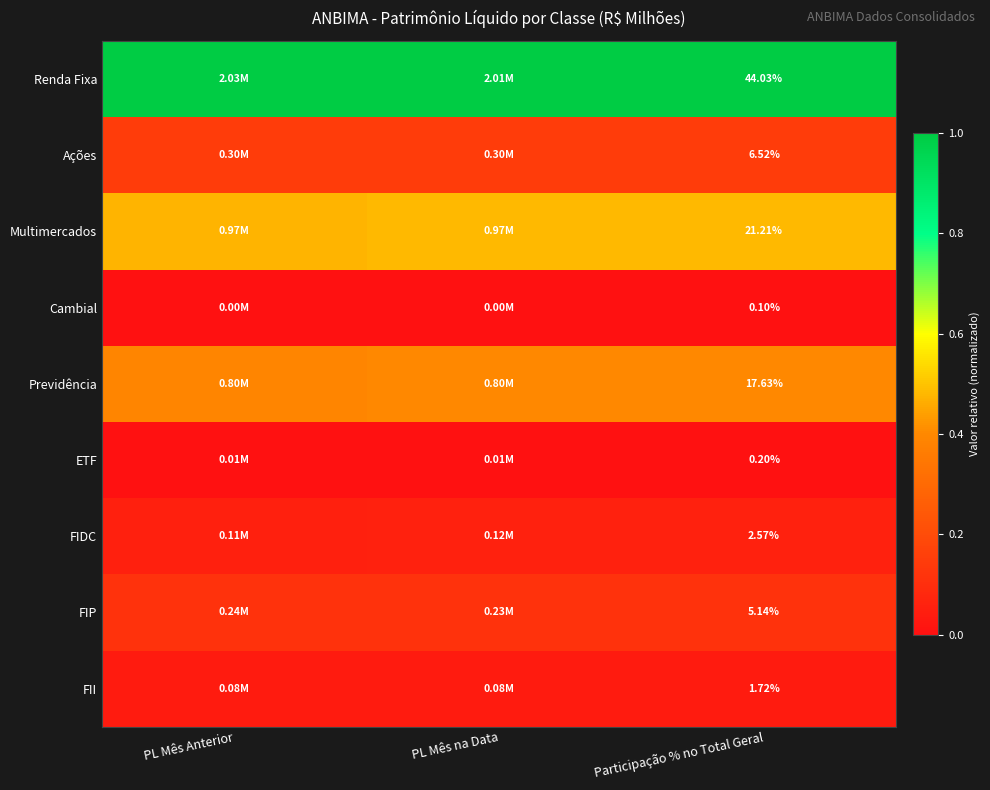

The Previdência series shows 0.4 at Participação % no Total Geral. True or false?

True